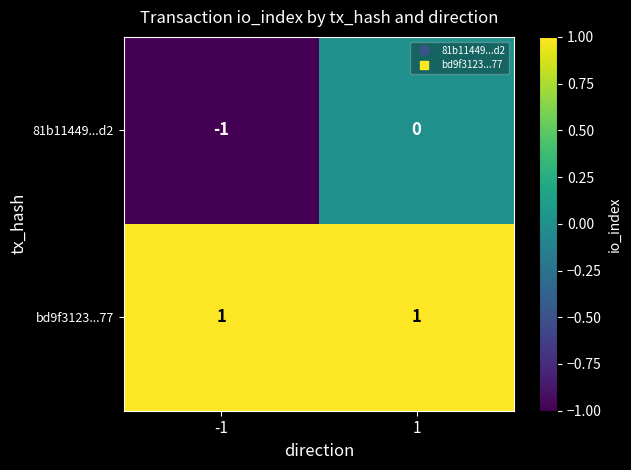

Is it true that bd9f3123...77 equals 1 at -1?

True